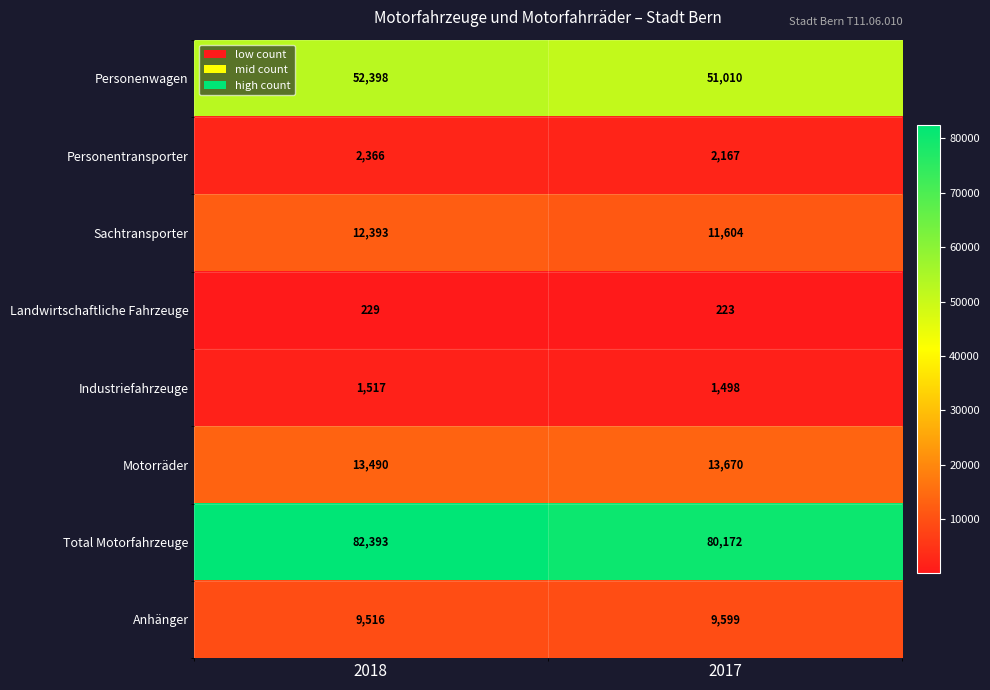

What is the difference between the maximum and minimum values in the Landwirtschaftliche Fahrzeuge series?

6